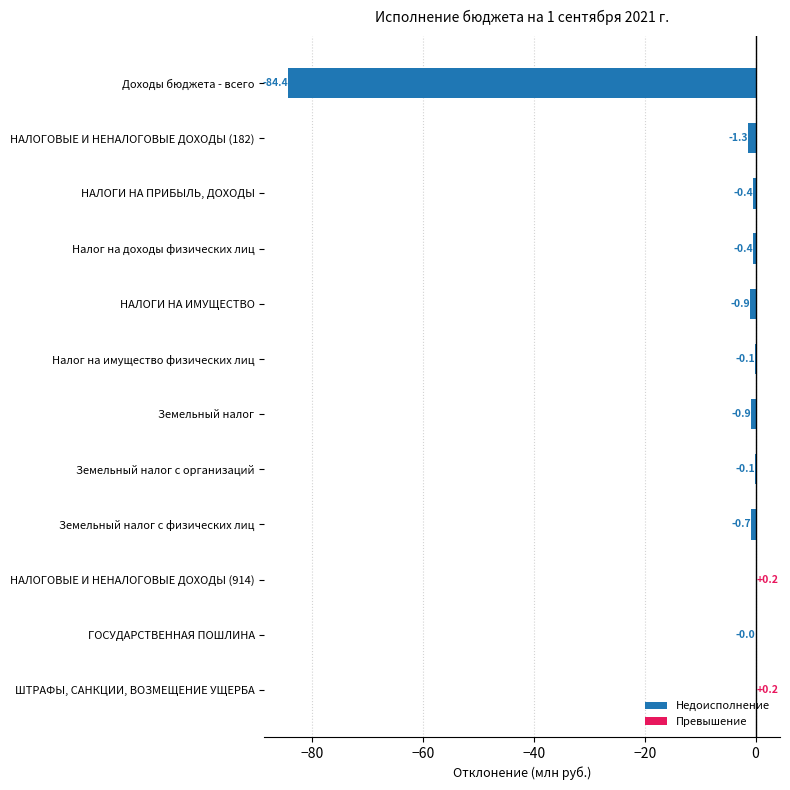

Reading left to right, transcribe all the data shown in this chart.

Доходы бюджета - всего=-84.4	НАЛОГОВЫЕ И НЕНАЛОГОВЫЕ ДОХОДЫ (182)=-1.3	НАЛОГИ НА ПРИБЫЛЬ, ДОХОДЫ=-0.4	Налог на доходы физических лиц=-0.4	НАЛОГИ НА ИМУЩЕСТВО=-0.9	Налог на имущество физических лиц=-0.1	Земельный налог=-0.9	Земельный налог с организаций=-0.1	Земельный налог с физических лиц=-0.7	НАЛОГОВЫЕ И НЕНАЛОГОВЫЕ ДОХОДЫ (914)=0.2	ГОСУДАРСТВЕННАЯ ПОШЛИНА=-0.0	ШТРАФЫ, САНКЦИИ, ВОЗМЕЩЕНИЕ УЩЕРБА=0.2